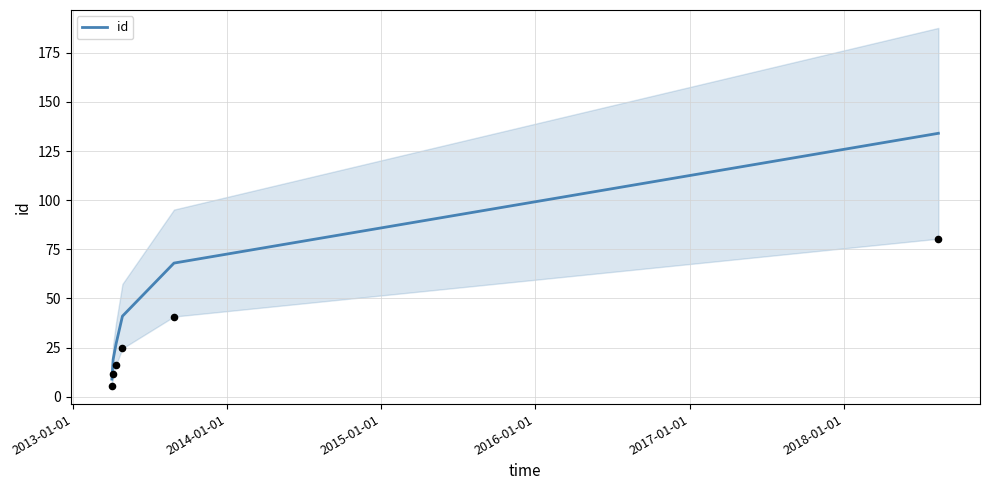

What is the lowest value of the id series?

9